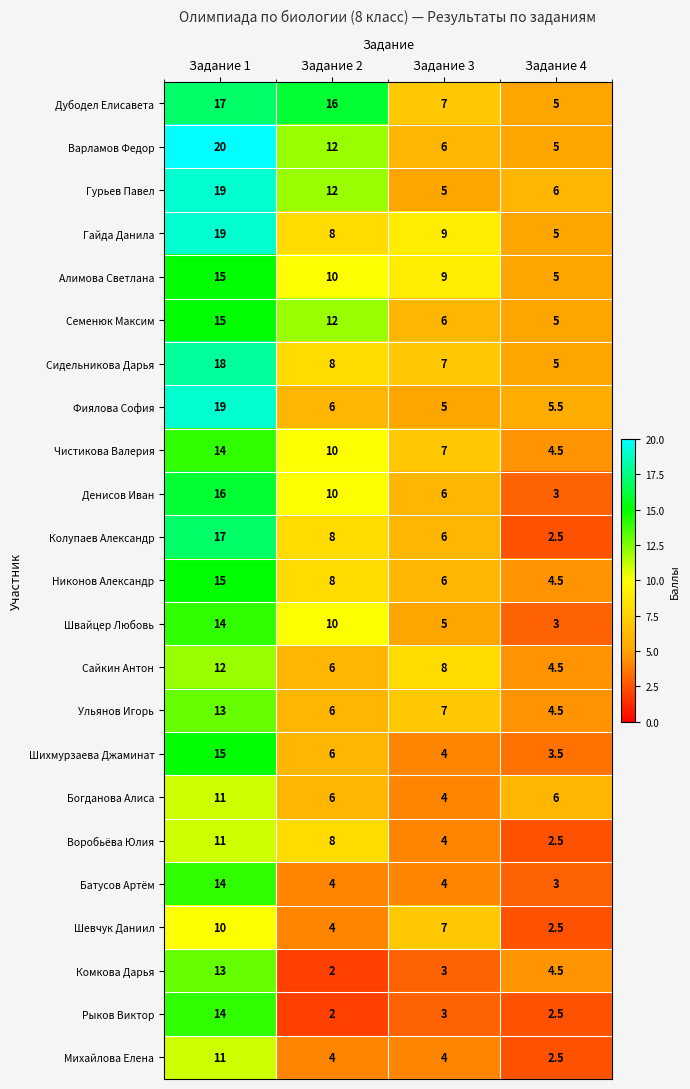

Where is Денисов Иван nearest to the value 9?

Задание 2